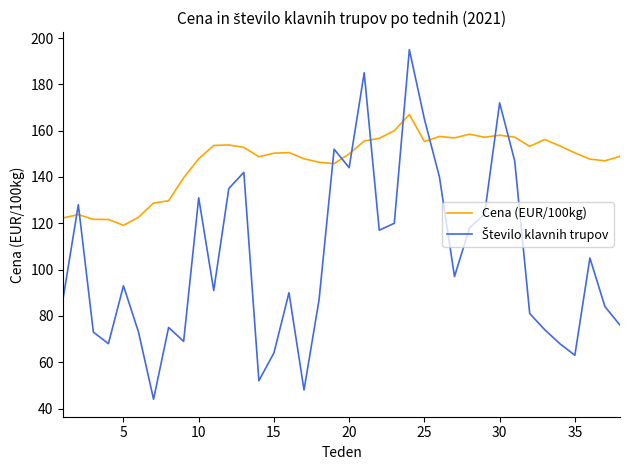

Which series has the largest total across all categories?

Cena (EUR/100kg)